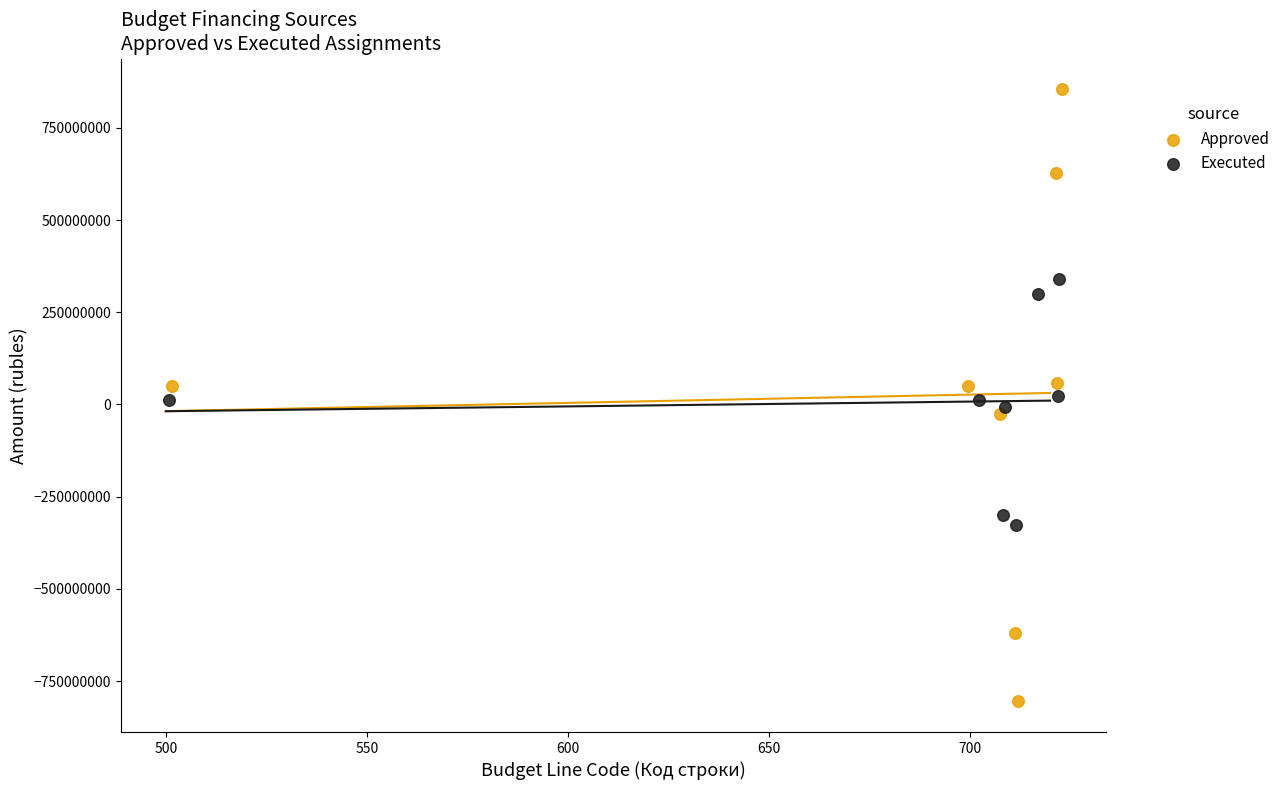

Which series contains the lowest Y value?

Approved